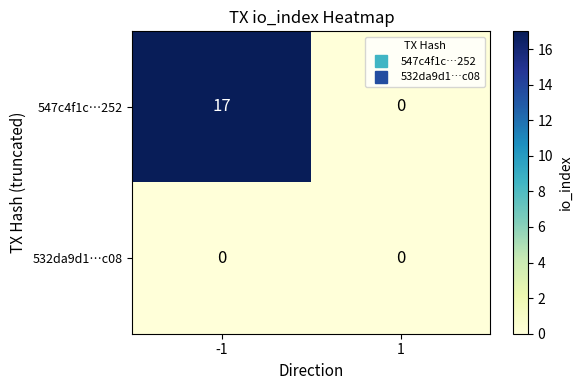

Which series changed the most between -1 and 1?

547c4f1c…252